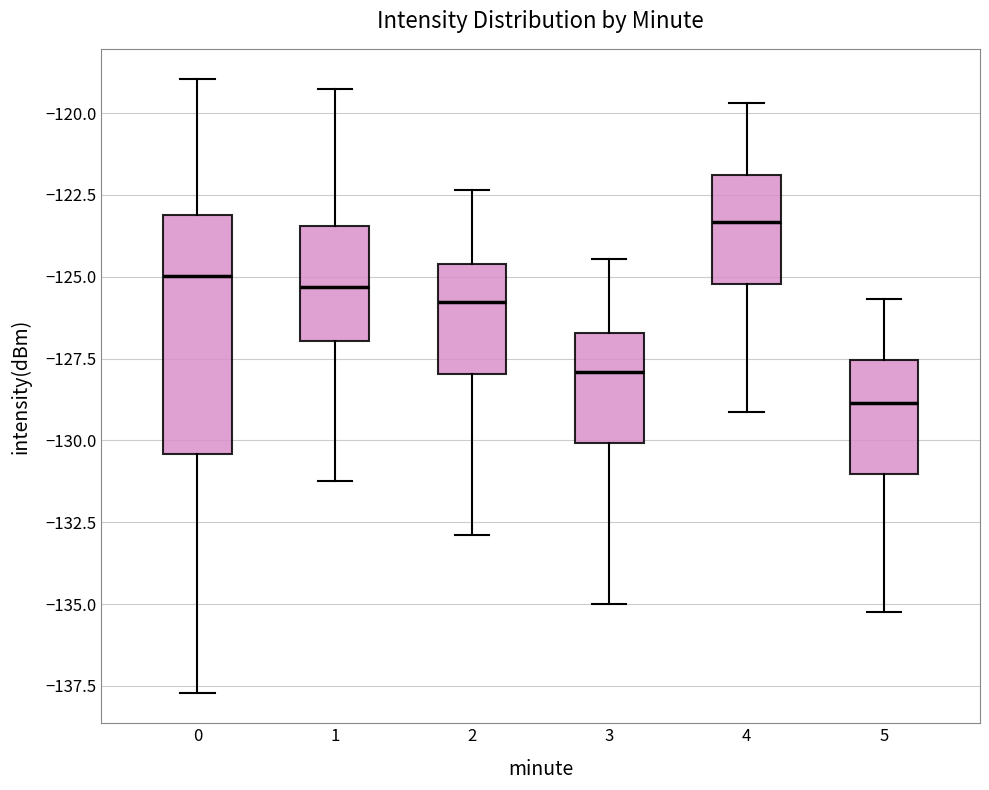

Reading left to right, transcribe this box plot: for each box, give where its median line is, the range the box spans, and where its two whiskers end, as read against the y-axis. The values are not printed on the chart, so give them approximately, as read against the axis.

0: median -125.0, box -130.5 to -123.0, whiskers -137.5 to -119.0
1: median -125.5, box -127.0 to -123.5, whiskers -131.0 to -119.5
2: median -126.0, box -128.0 to -124.5, whiskers -133.0 to -122.5
3: median -128.0, box -130.0 to -126.5, whiskers -135.0 to -124.5
4: median -123.5, box -125.0 to -122.0, whiskers -129.0 to -119.5
5: median -129.0, box -131.0 to -127.5, whiskers -135.0 to -125.5